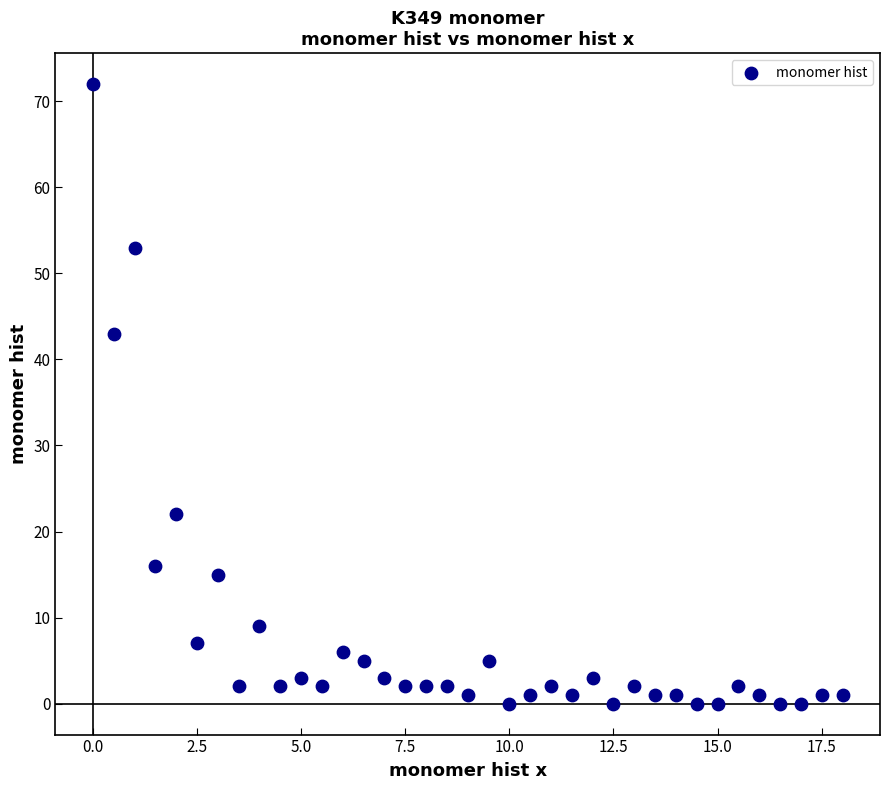

What is the range of Y values (max minus min)?

72